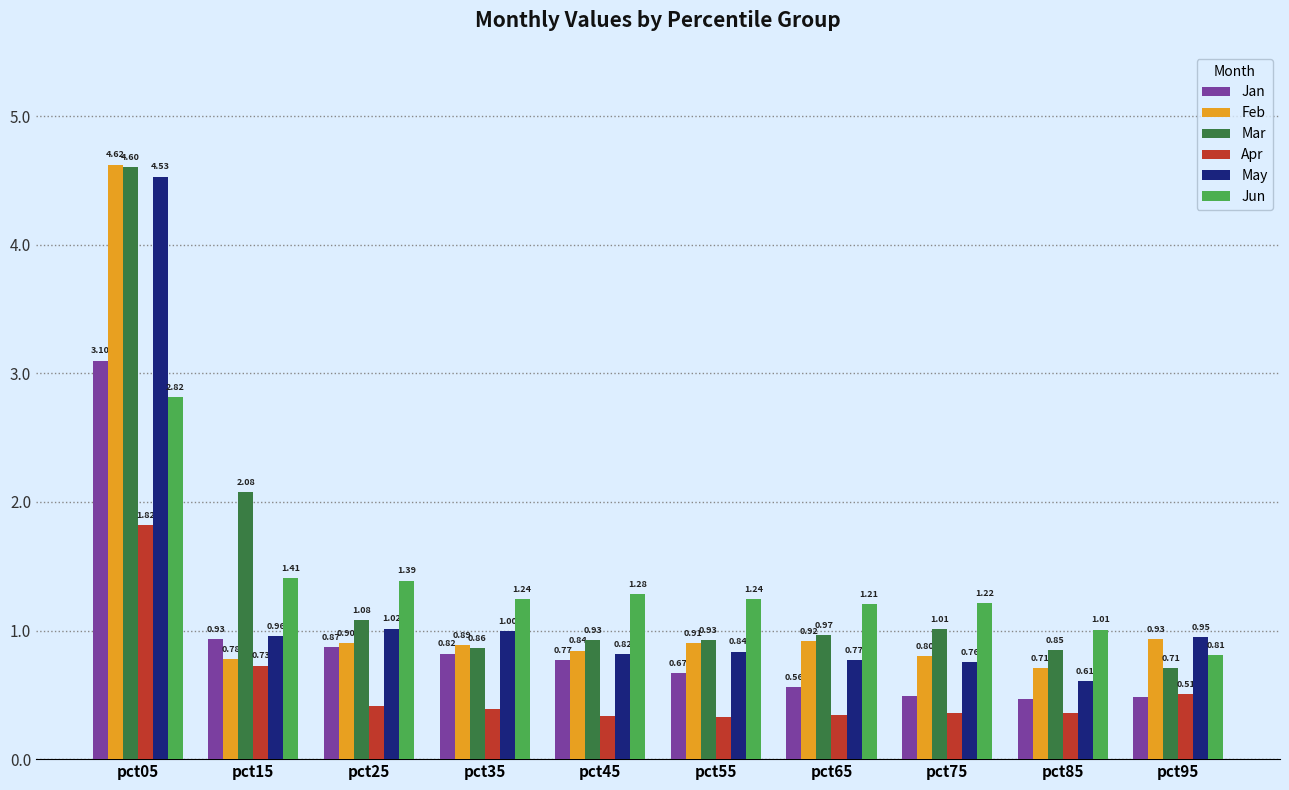

Is the value of Jun at pct05 greater than the value of May at pct35?

Yes